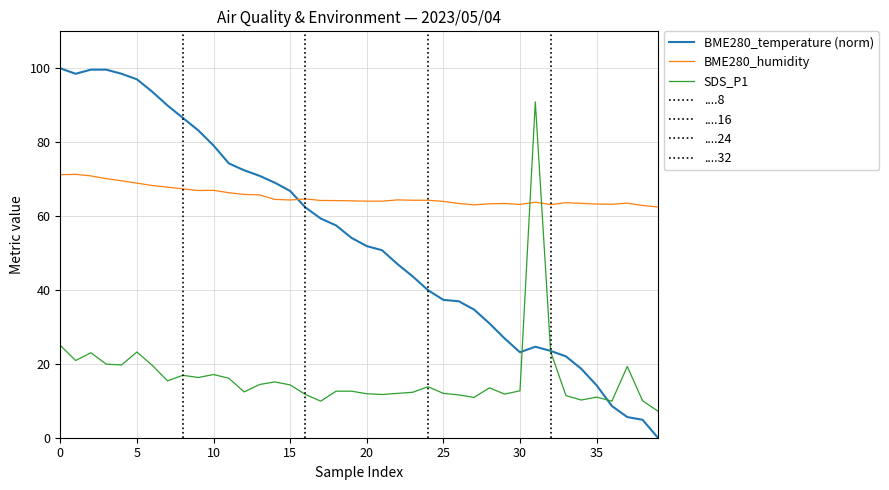

What is the sum of all SDS_P1 values?

663.5